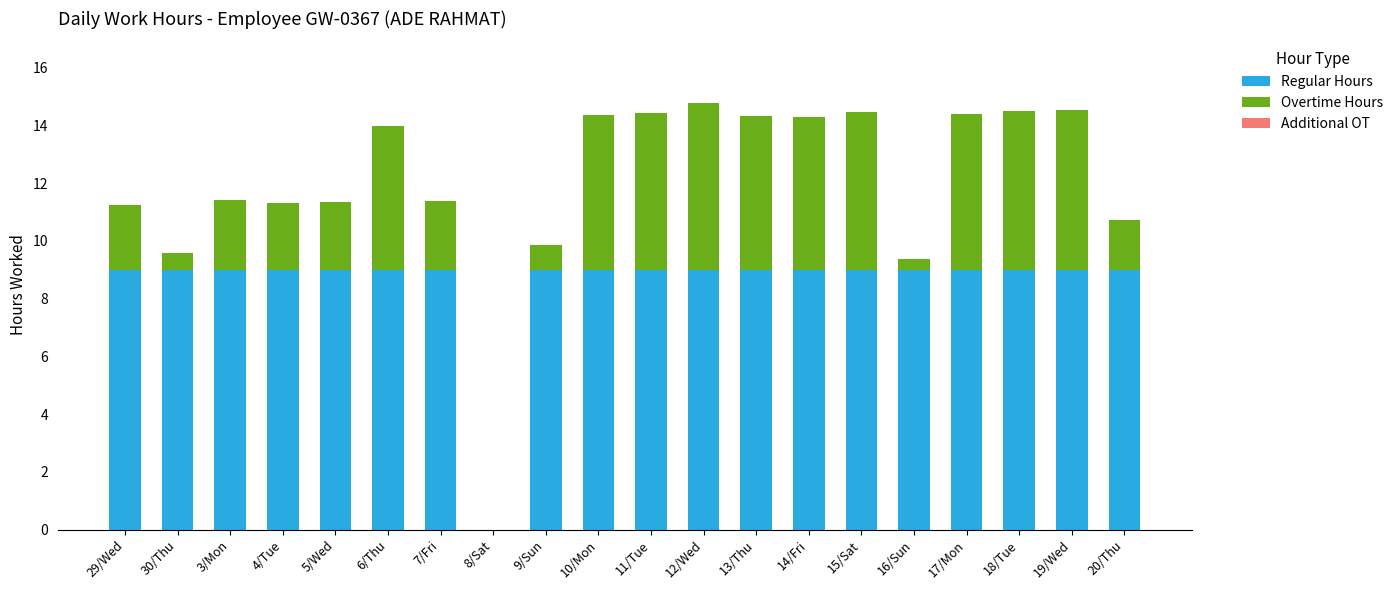

The Regular Hours series shows 9.0 at 30/Thu. True or false?

True